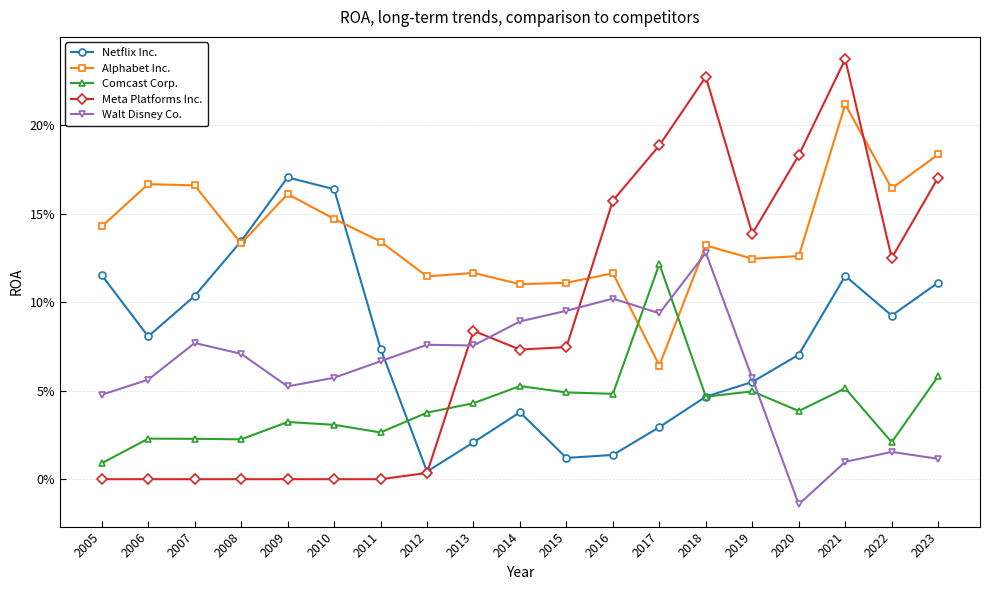

What are all the series names shown in the legend?

Netflix Inc., Alphabet Inc., Comcast Corp., Meta Platforms Inc., Walt Disney Co.